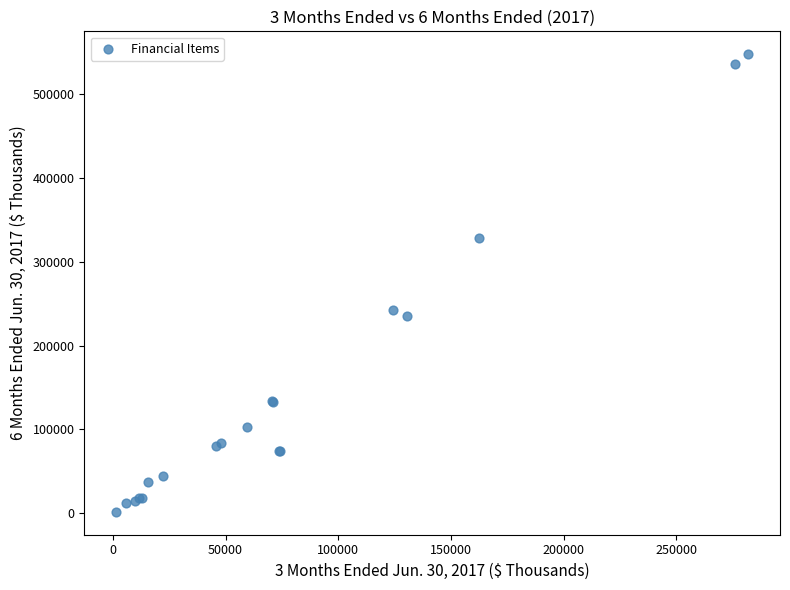

What Y value in the scatter plot is closest to 274630?

241971